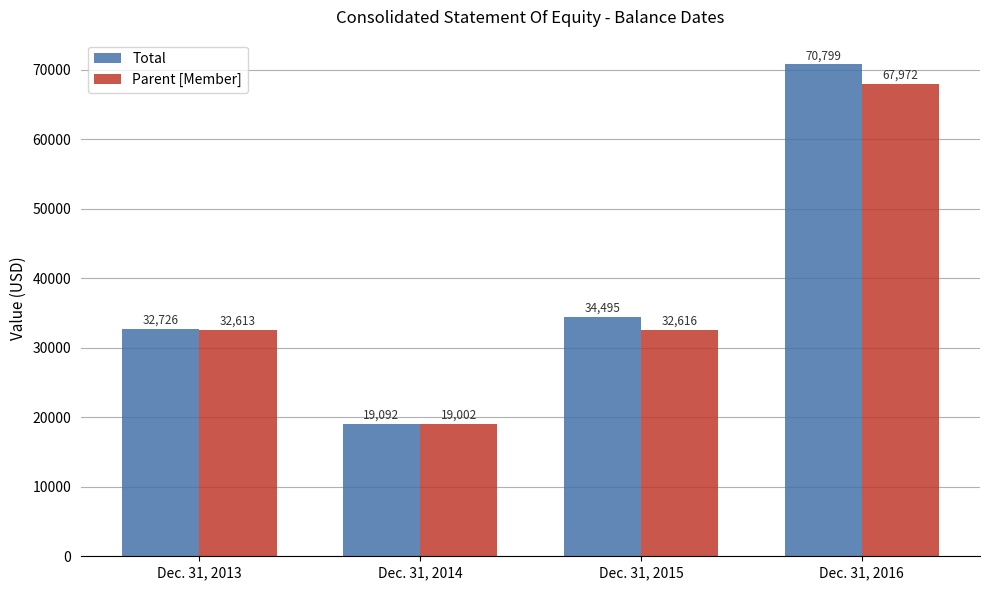

Is the value of Total at Dec. 31, 2016 greater than the value of Parent [Member] at Dec. 31, 2014?

Yes